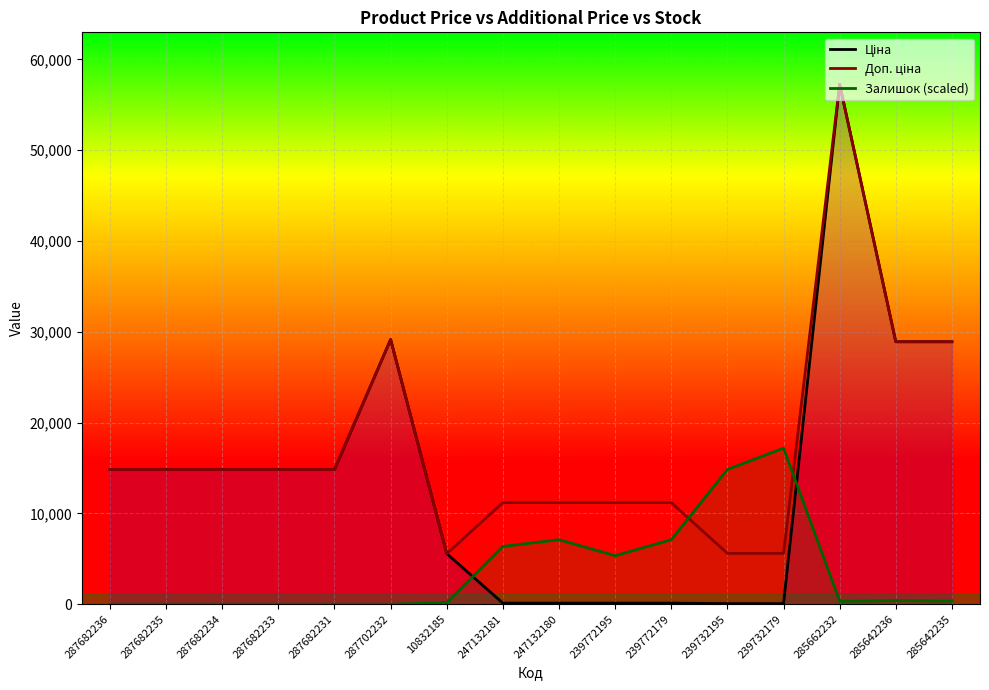

What are all the series names shown in the legend?

Ціна, Доп. ціна, Залишок (scaled)